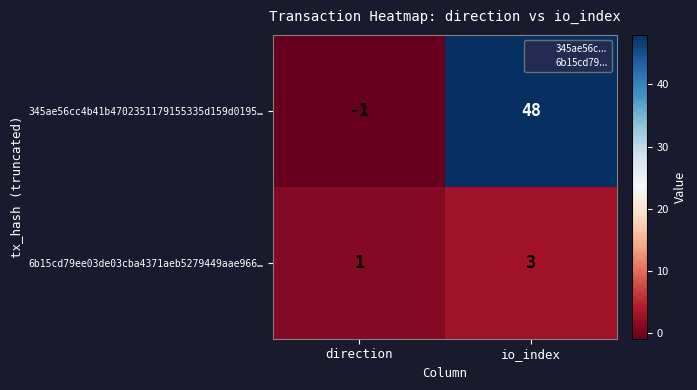

List the series in order of their overall mean, lowest first.

6b15cd79ee03de03cba4371aeb5279449aae966…, 345ae56cc4b41b4702351179155335d159d0195…